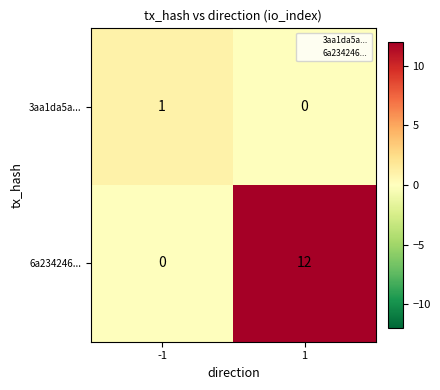

What is the greatest value displayed?

12